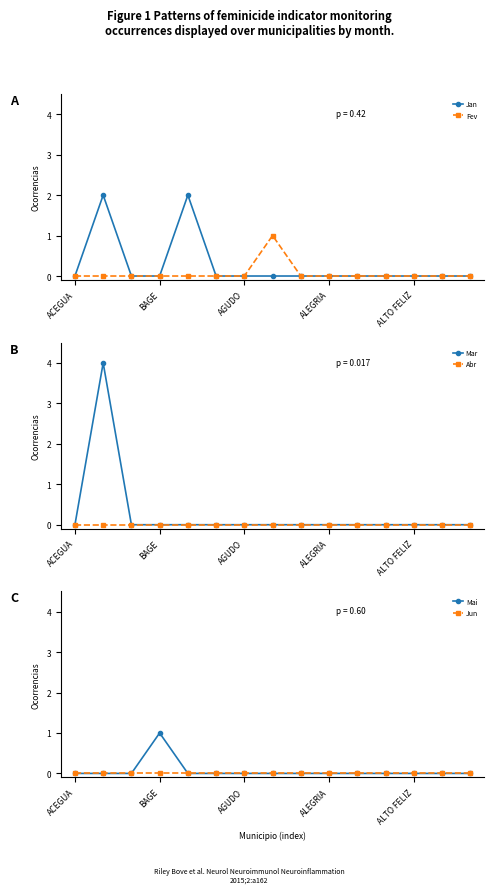

At which label is Mar closest to 2?

ACEGUA